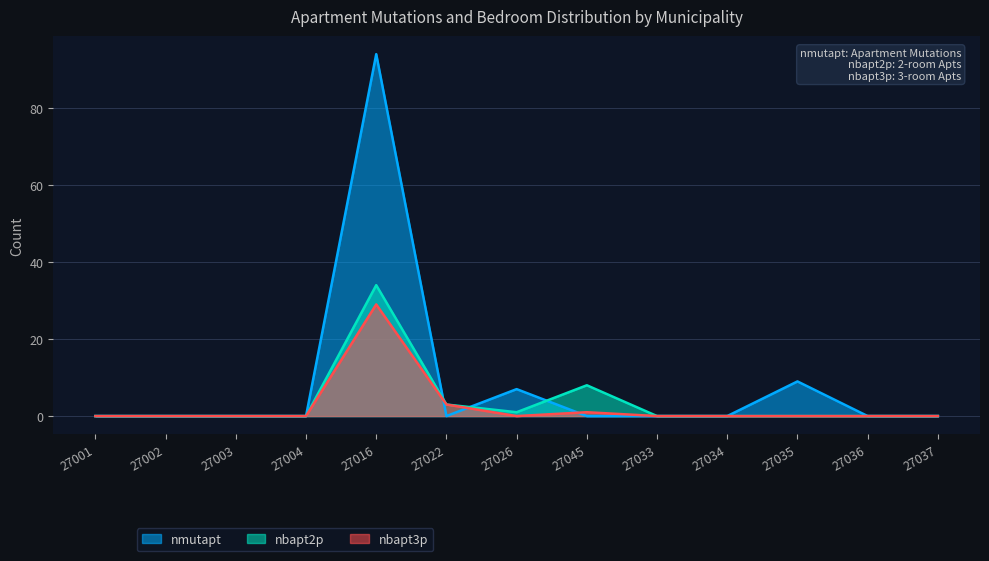

Which series has the largest total across all categories?

nmutapt